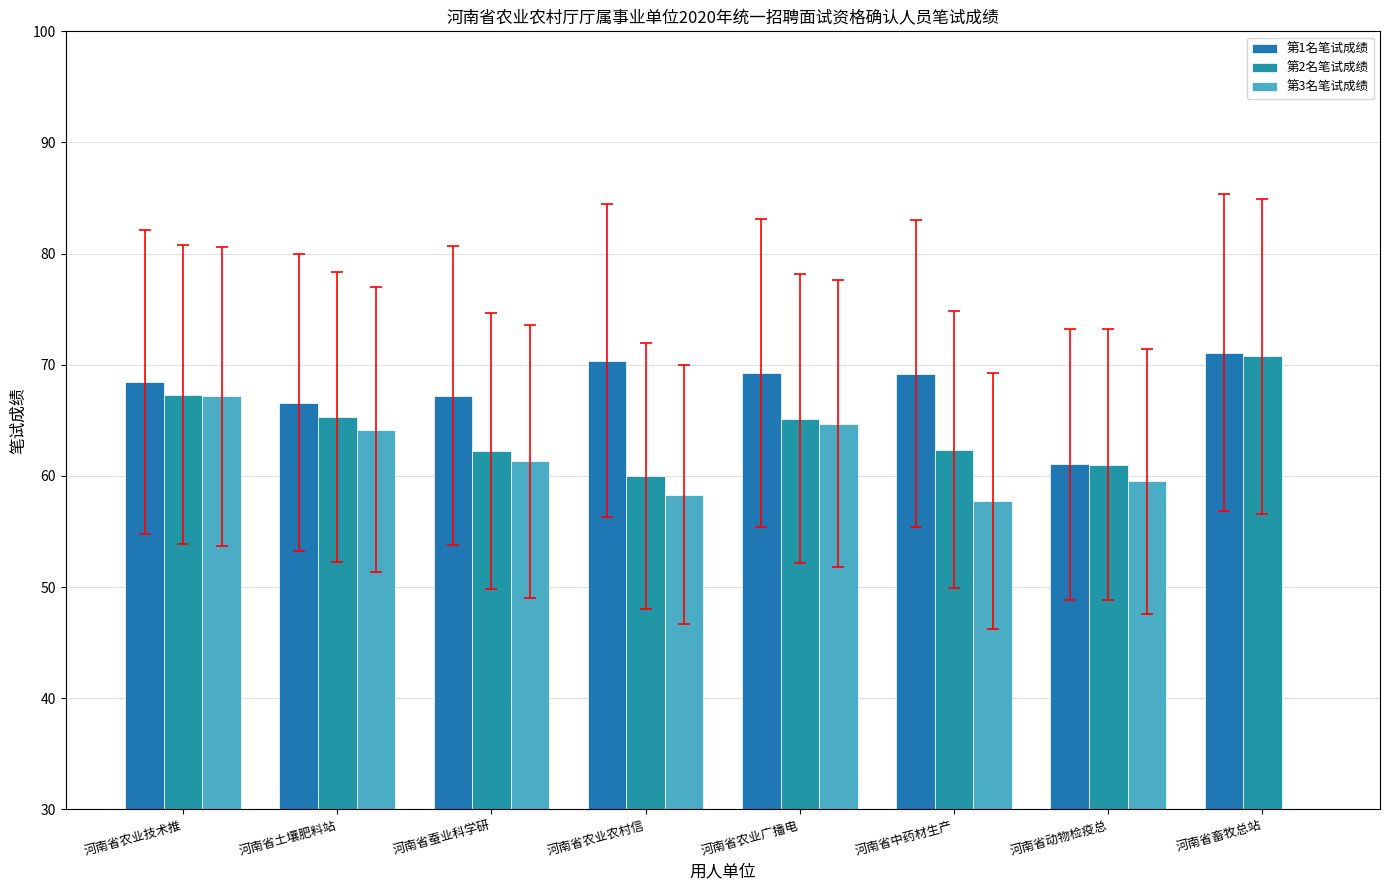

Reading right to left, transcribe all the data shown in this chart.

第1名笔试成绩: 71.1	61.0	69.2	69.2	70.3	67.2	66.6	68.5
第2名笔试成绩: 70.8	61.0	62.4	65.2	60.0	62.2	65.3	67.3
第3名笔试成绩: 0.0	59.5	57.8	64.7	58.3	61.3	64.2	67.2